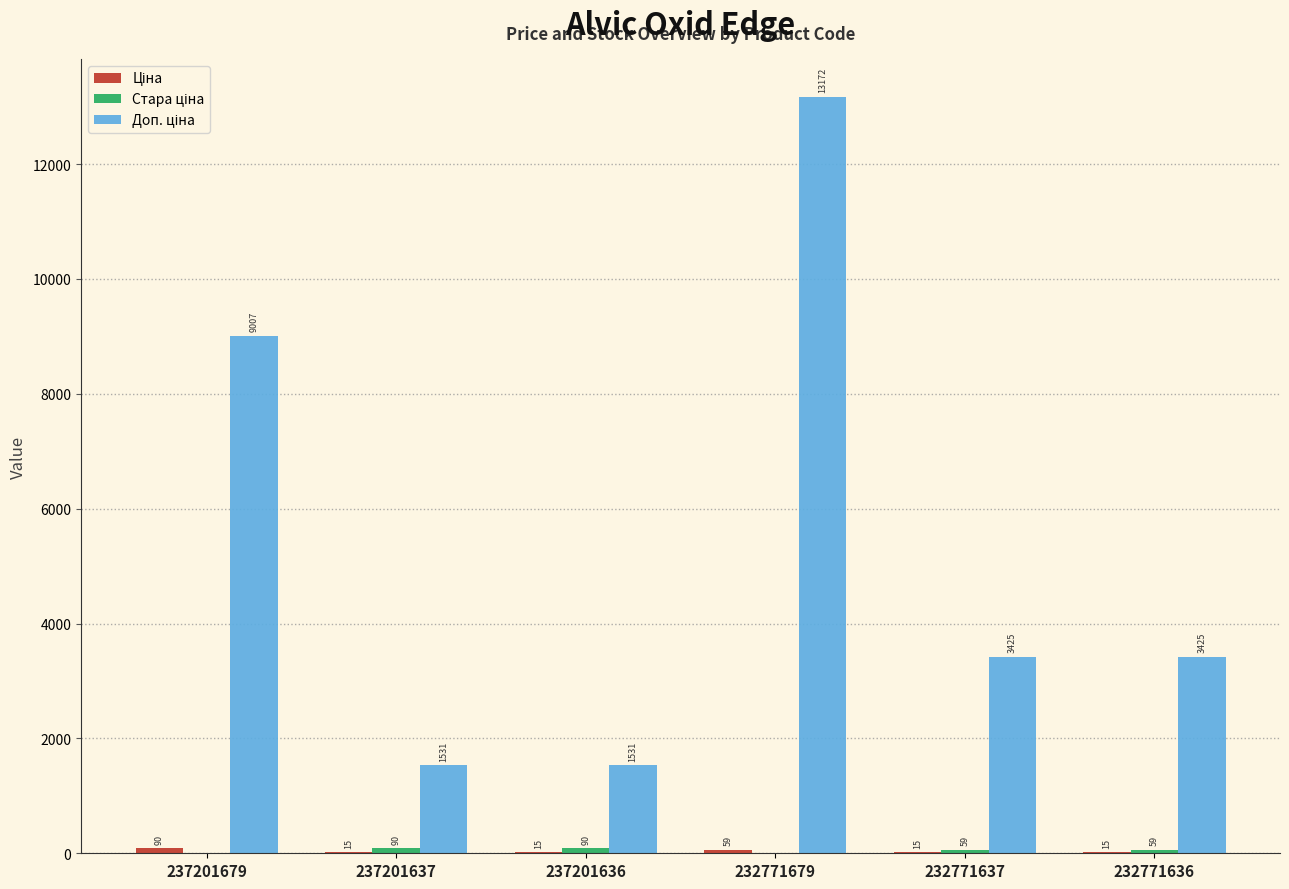

At which category is the sum across all series the highest?

232771679